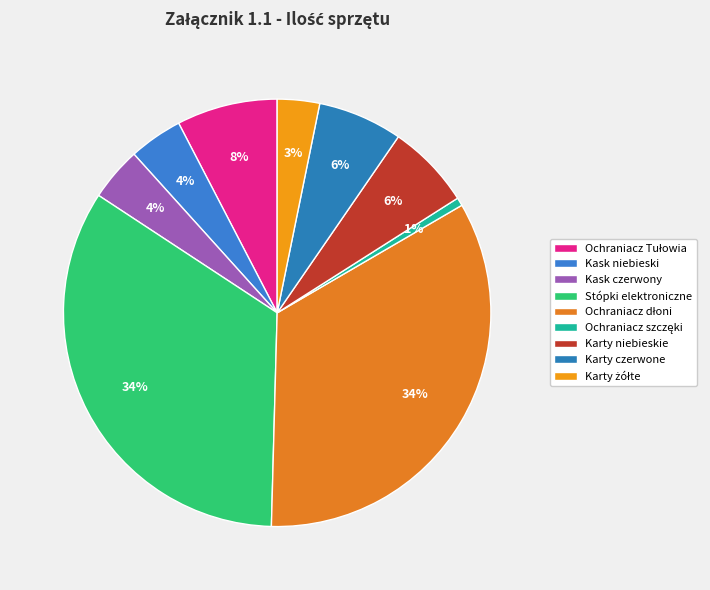

To the nearest percent, what percentage of the pie is Ochraniacz Tułowia?

8%